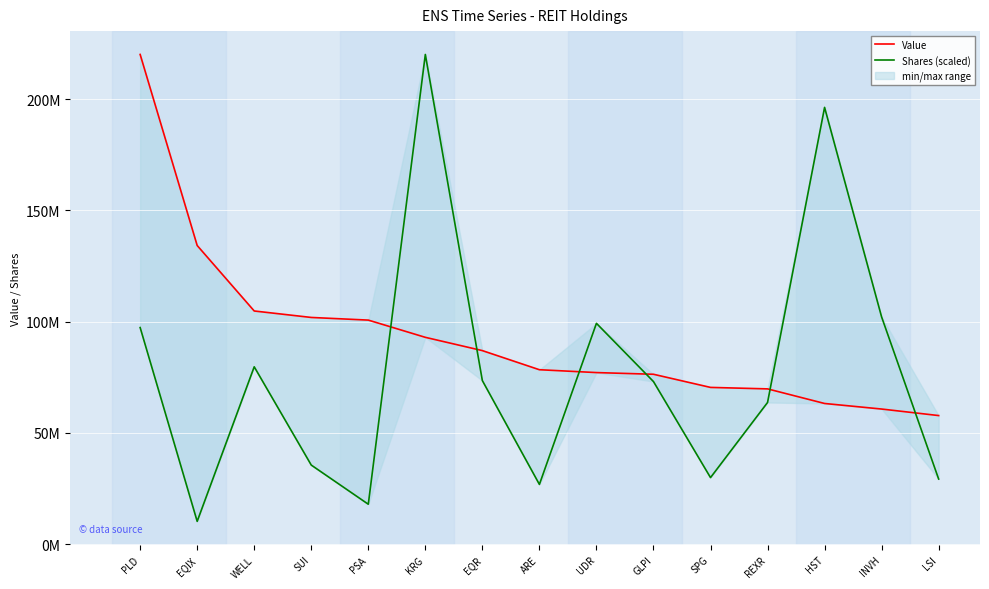

What is the approximate value of Shares (scaled) at HST?

196363886.0